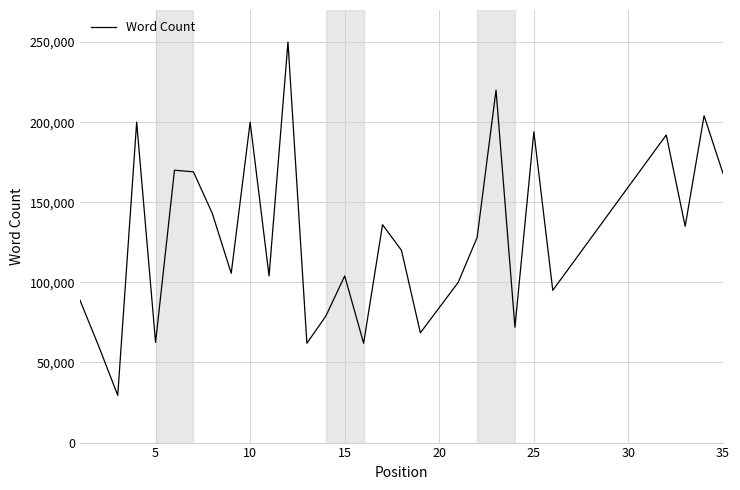

What is the difference between the maximum and minimum values?

220500